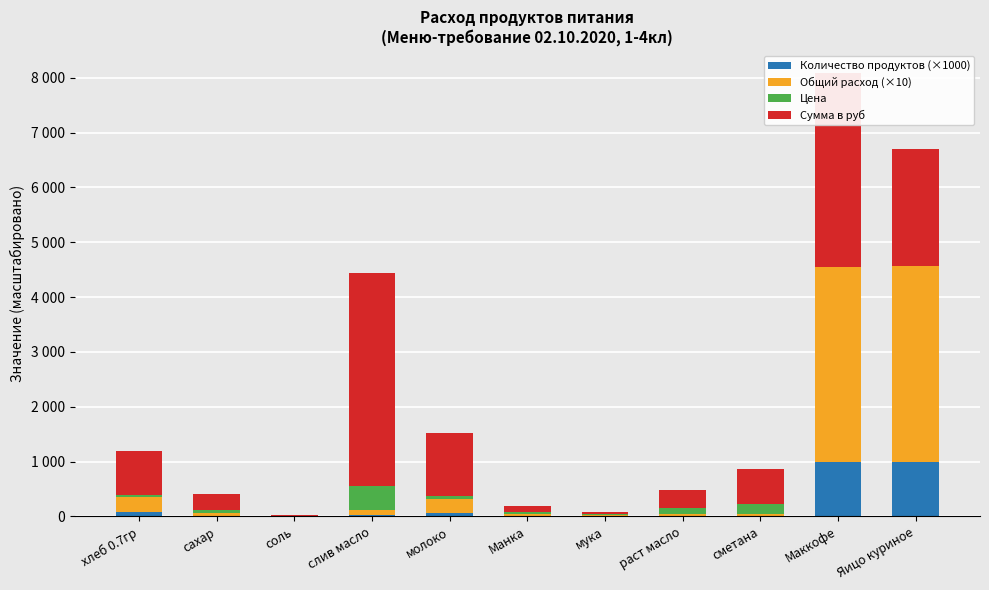

Read the Цена value at Маккофе.

10.0